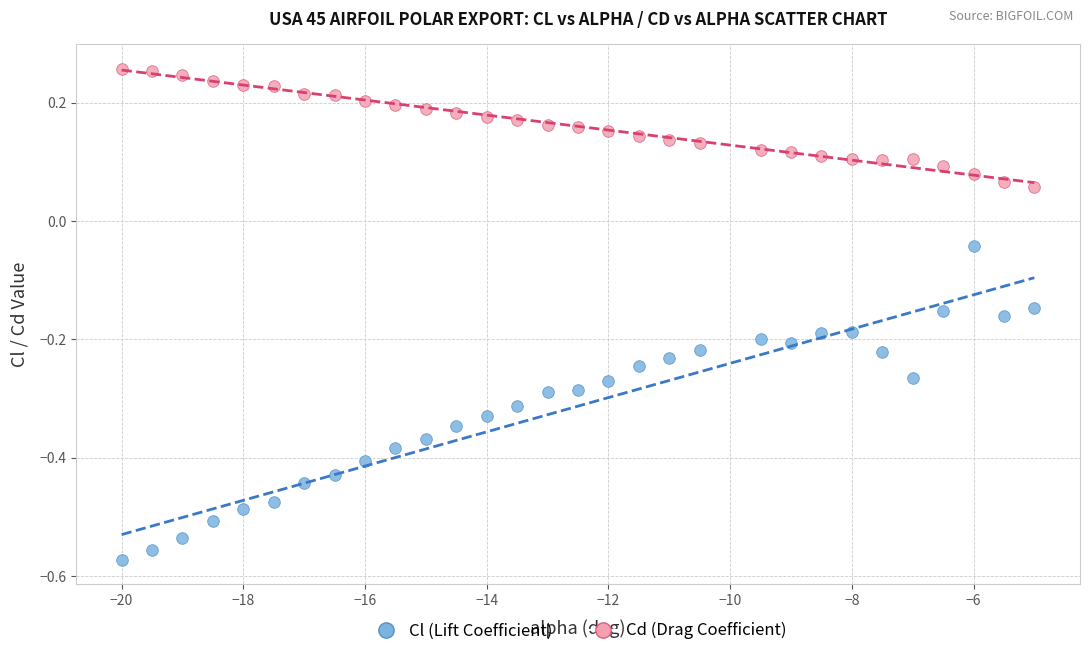

Across all data points, what is the range of Y values (max minus min)?

0.8